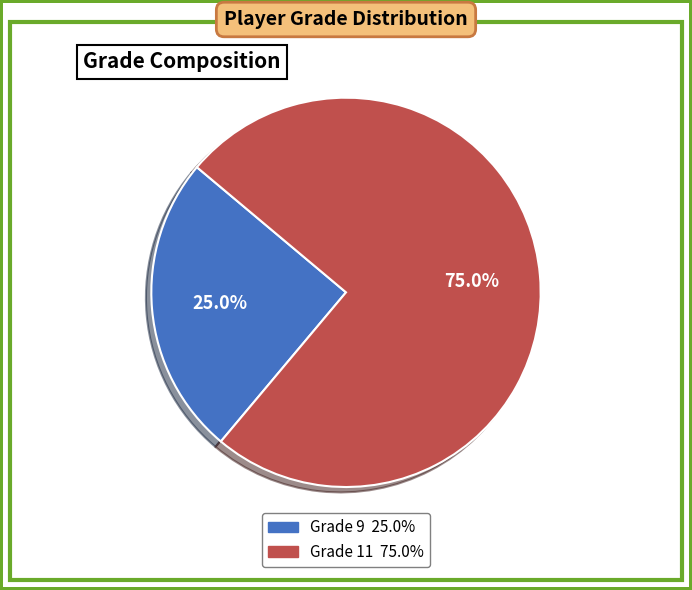

Count the number of slices in the pie.

2